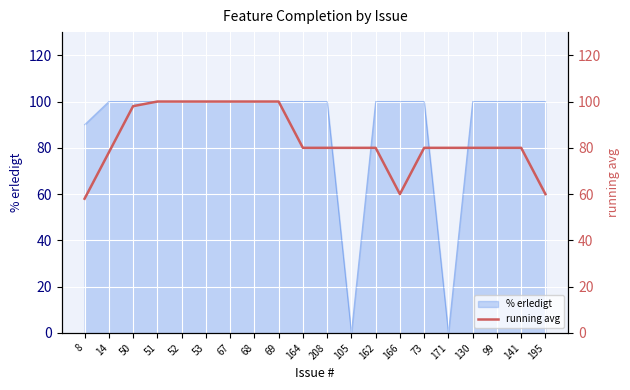

At which label is % erledigt closest to 50?

8